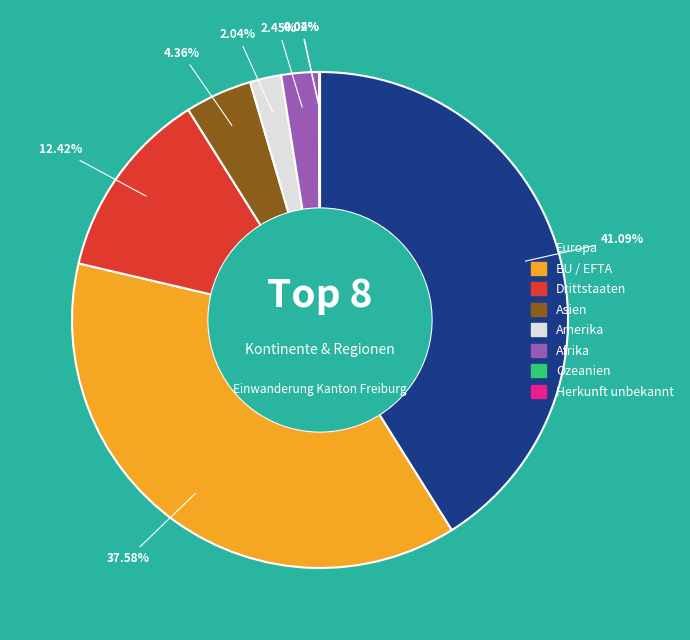

Does Amerika represent more than half of the total?

No